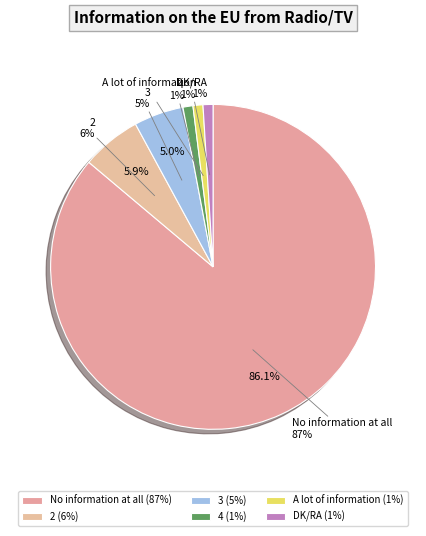

Which category has the smallest portion of the pie?

4